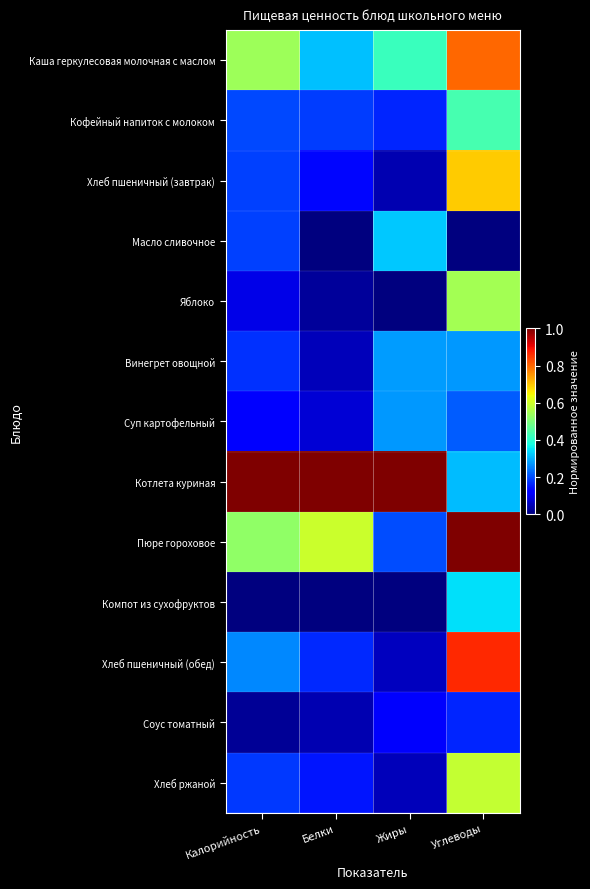

Reading left to right, transcribe all the data shown in this chart.

Каша геркулесовая молочная с маслом: Калорийность=0.5	Белки=0.3	Жиры=0.4	Углеводы=0.8
Кофейный напиток с молоком: Калорийность=0.2	Белки=0.2	Жиры=0.2	Углеводы=0.4
Хлеб пшеничный (завтрак): Калорийность=0.2	Белки=0.1	Жиры=0.0	Углеводы=0.7
Масло сливочное: Калорийность=0.2	Белки=0.0	Жиры=0.3	Углеводы=0.0
Яблоко: Калорийность=0.1	Белки=0.0	Жиры=0.0	Углеводы=0.5
Винегрет овощной: Калорийность=0.2	Белки=0.1	Жиры=0.3	Углеводы=0.3
Суп картофельный: Калорийность=0.1	Белки=0.1	Жиры=0.3	Углеводы=0.2
Котлета куриная: Калорийность=1.0	Белки=1.0	Жиры=1.0	Углеводы=0.3
Пюре гороховое: Калорийность=0.5	Белки=0.6	Жиры=0.2	Углеводы=1.0
Компот из сухофруктов: Калорийность=0.0	Белки=0.0	Жиры=0.0	Углеводы=0.3
Хлеб пшеничный (обед): Калорийность=0.3	Белки=0.2	Жиры=0.1	Углеводы=0.9
Соус томатный: Калорийность=0.0	Белки=0.0	Жиры=0.1	Углеводы=0.2
Хлеб ржаной: Калорийность=0.2	Белки=0.1	Жиры=0.1	Углеводы=0.6